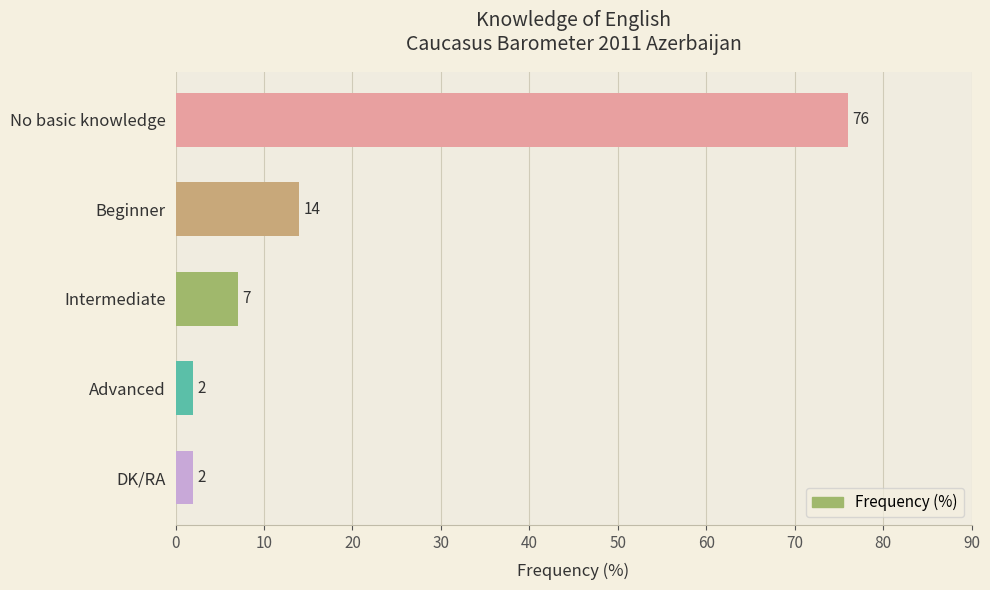

Reading top to bottom, transcribe all the data shown in this chart.

76	14	7	2	2